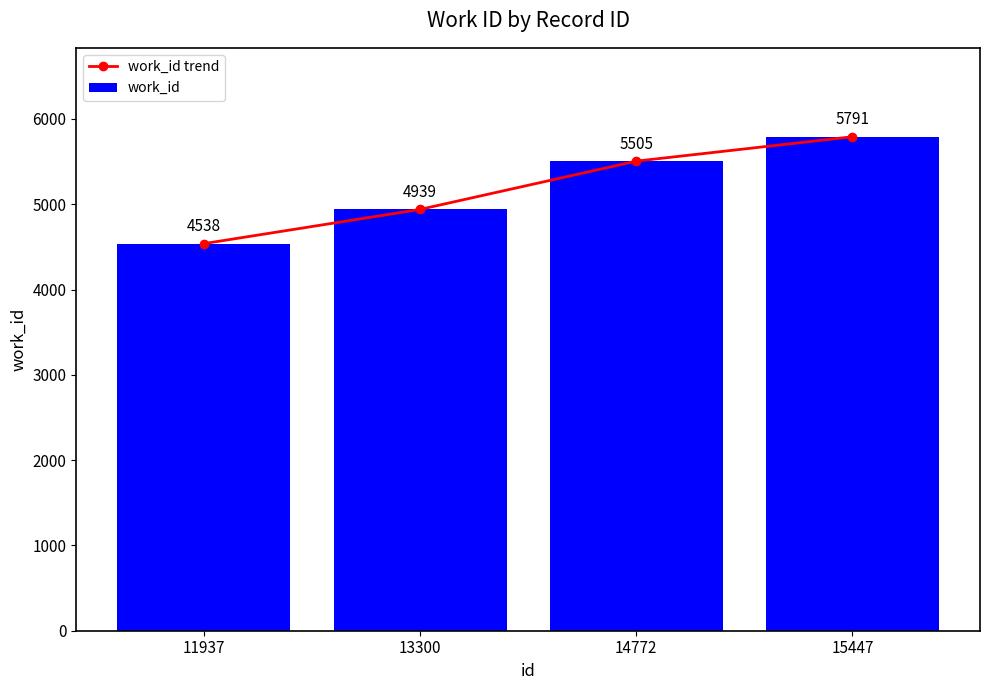

At which label does work_id first exceed 5505?

15447